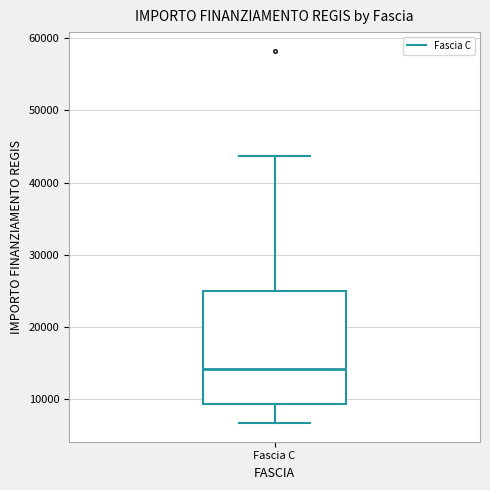

Transcribe this box plot: give where the median line is, the range the box spans, and where the two whiskers end, as read against the y-axis. The values are not printed on the chart, so give them approximately, as read against the axis.

median 14000, box 9000 to 25000, whiskers 7000 to 44000